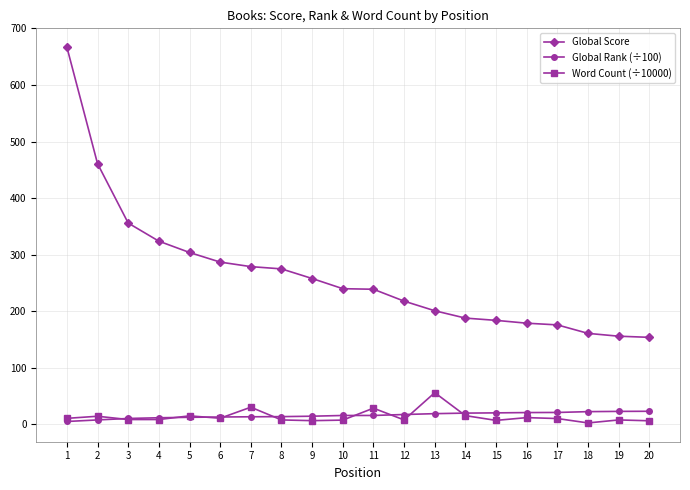

Which series changed the most between 4 and 16?

Global Score